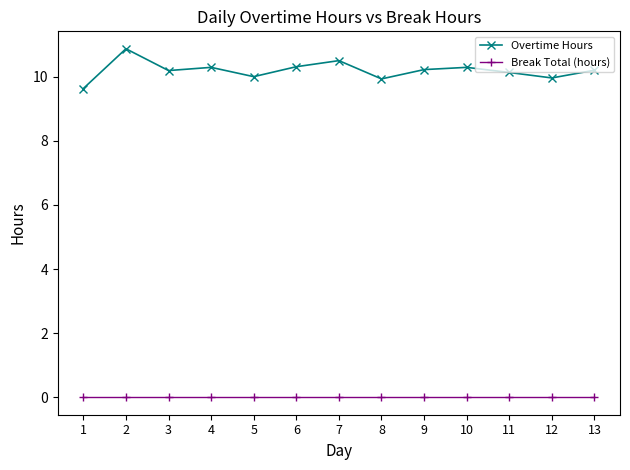

What is the spread (max minus min) of values at 13?

10.2